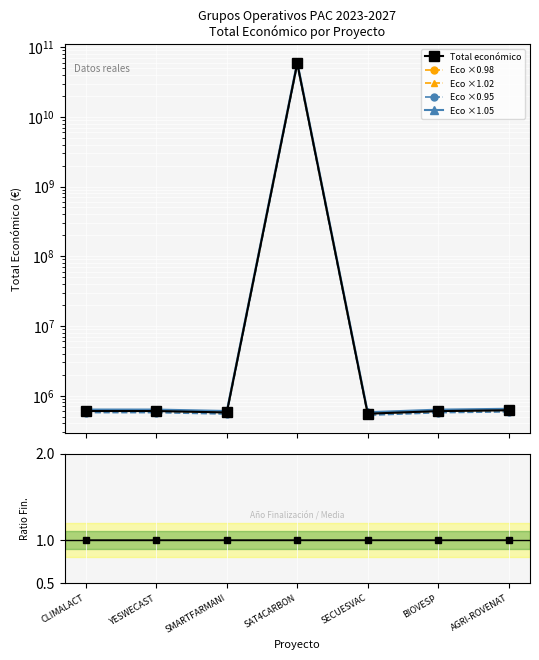

Where is the first local minimum for Eco ×0.95?

SMARTFARMANI